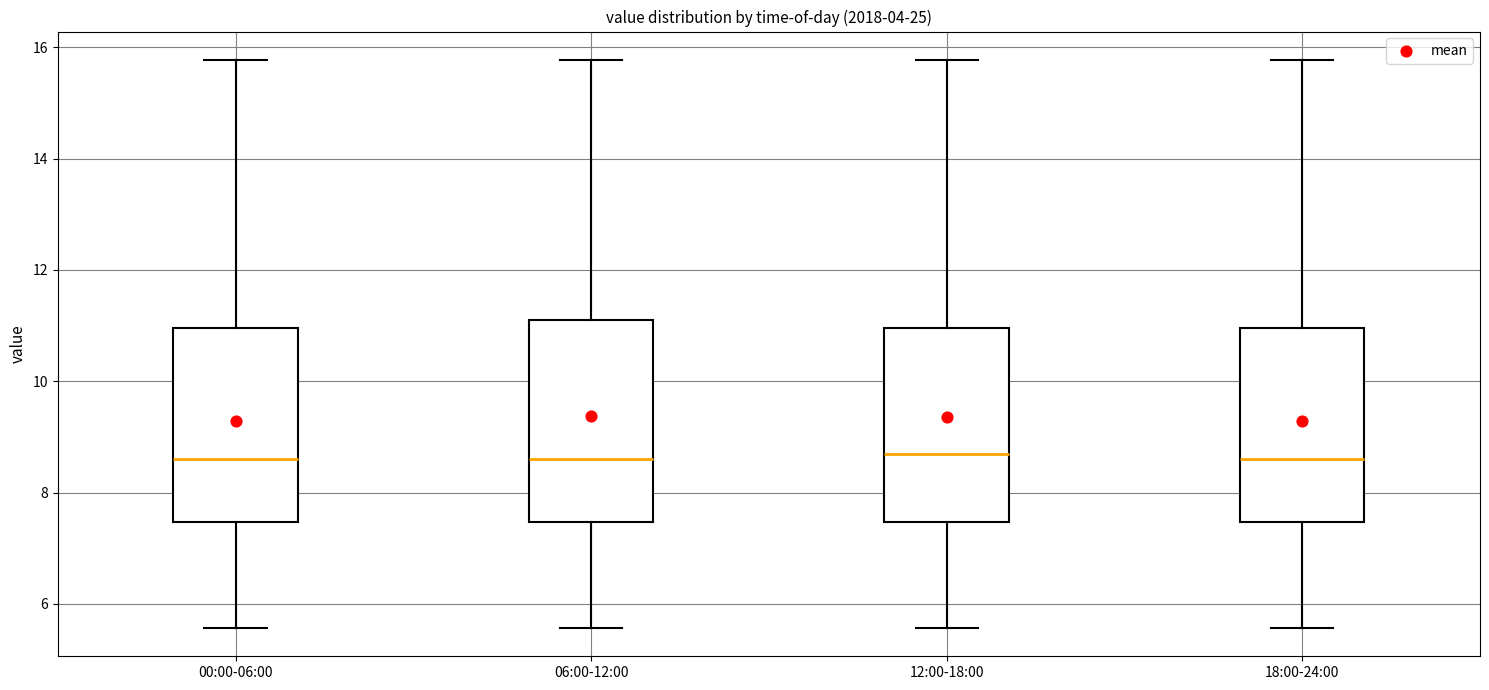

Reading left to right, transcribe this box plot: for each box, give where its median line is, the range the box spans, and where its two whiskers end, as read against the y-axis. The values are not printed on the chart, so give them approximately, as read against the axis.

00:00-06:00: median 8.6, box 7.4 to 11.0, whiskers 5.6 to 15.8
06:00-12:00: median 8.6, box 7.4 to 11.2, whiskers 5.6 to 15.8
12:00-18:00: median 8.6, box 7.4 to 11.0, whiskers 5.6 to 15.8
18:00-24:00: median 8.6, box 7.4 to 11.0, whiskers 5.6 to 15.8